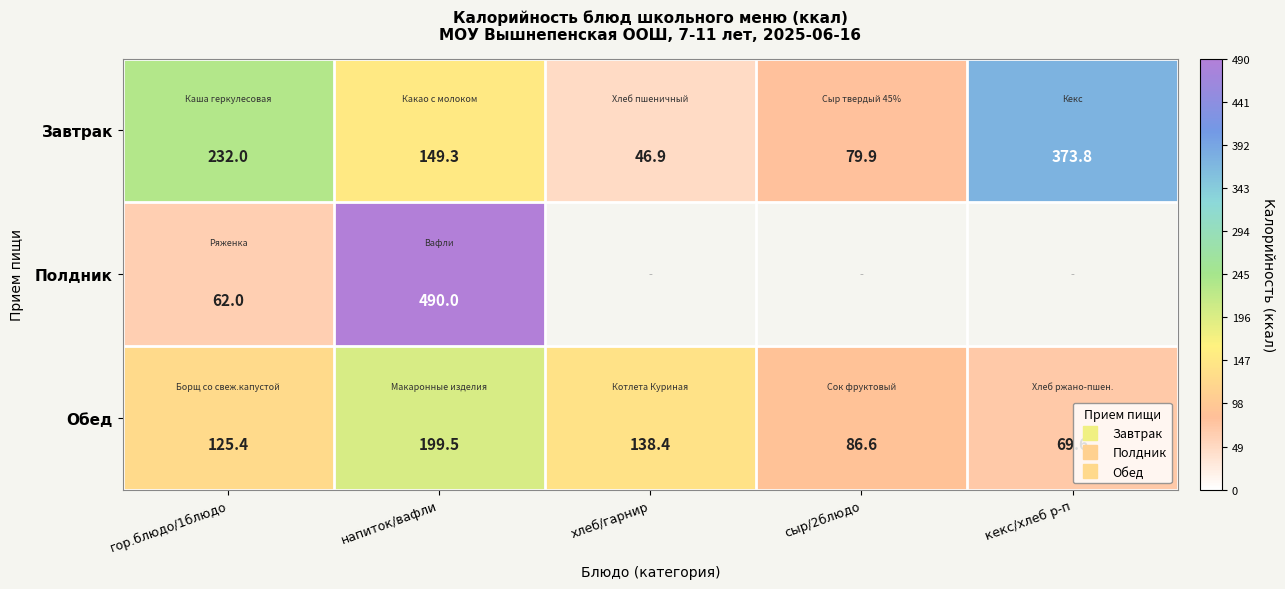

Between хлеб/гарнир and сыр/2блюдо, which series saw the biggest shift?

Обед